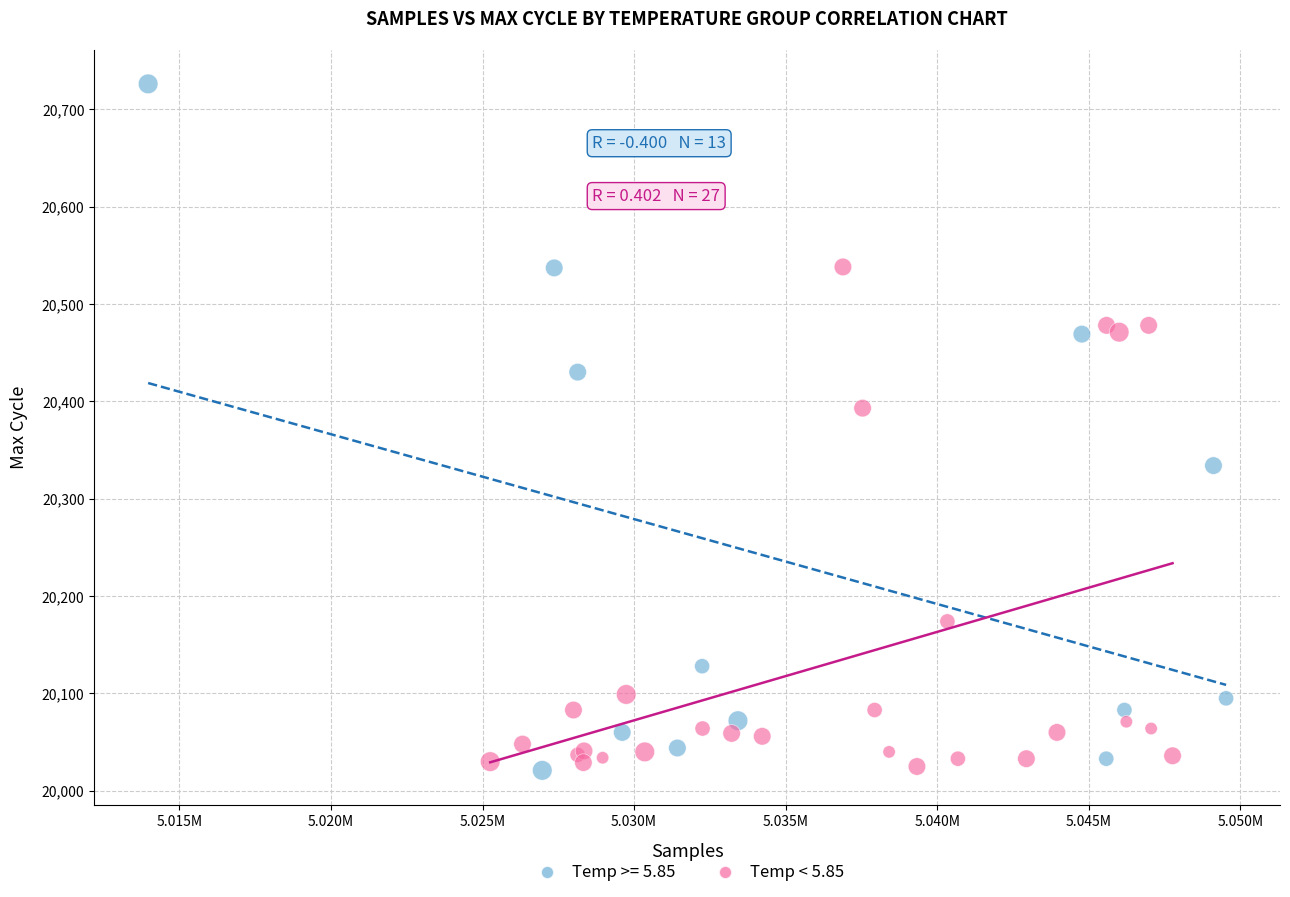

Which series has the largest Y range (max minus min)?

Temp >= 5.85